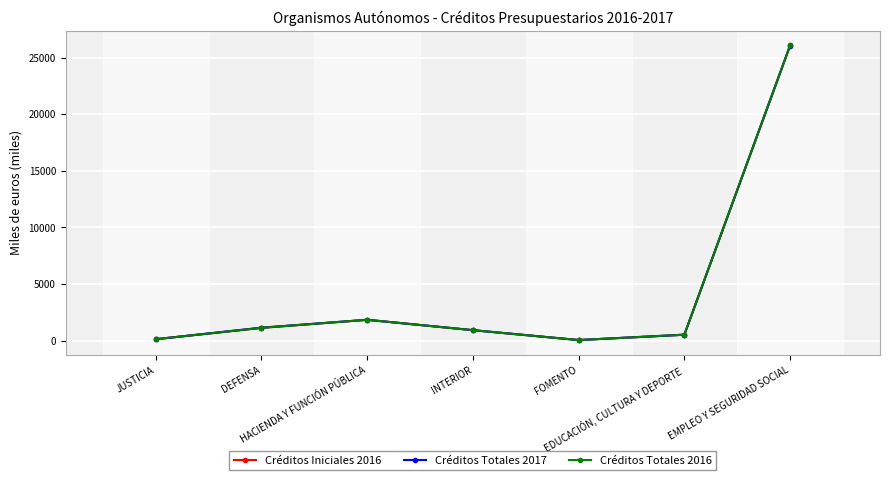

What is the label of the 5th point from the left?

FOMENTO